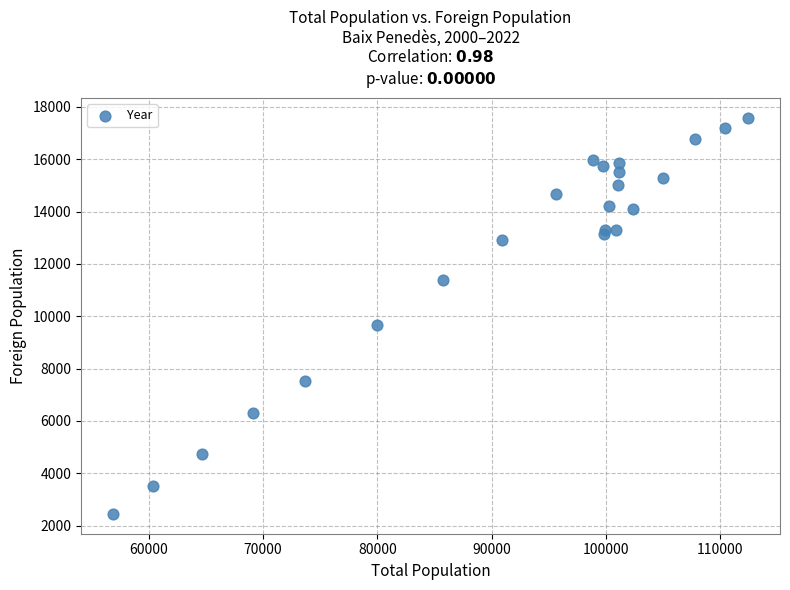

What Y value in the scatter plot is closest to 10012?

9654